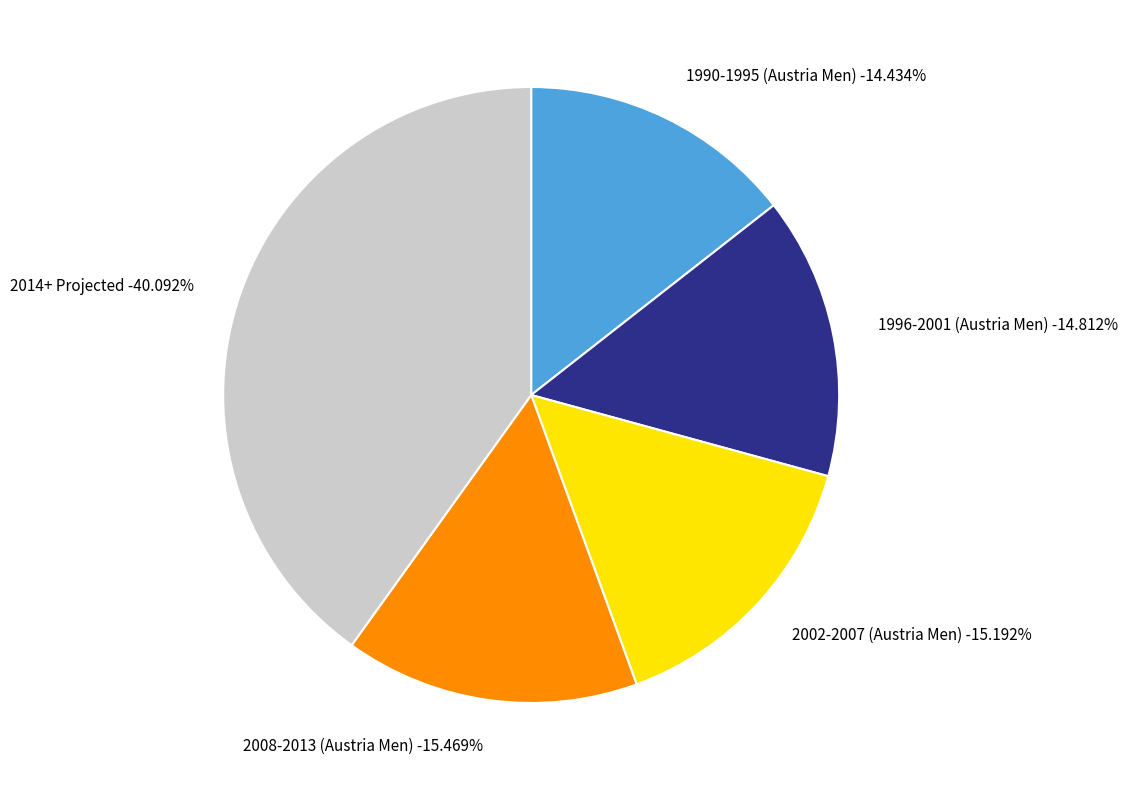

Is it true that 8 is 1% of the pie?

False